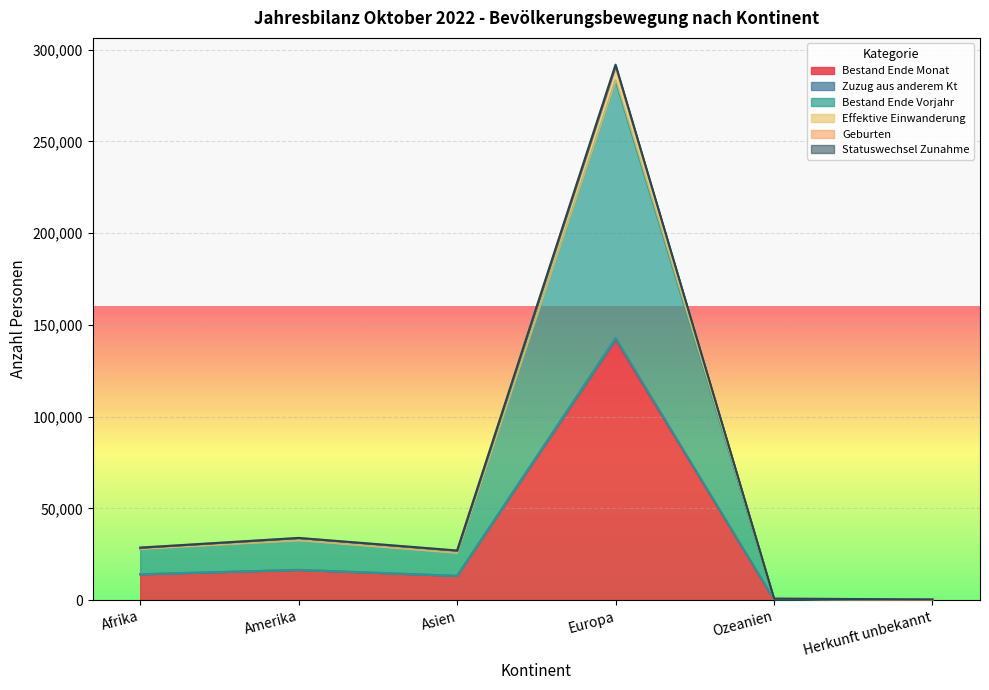

What is the value of the Effektive Einwanderung point at the 5th from the left?

822